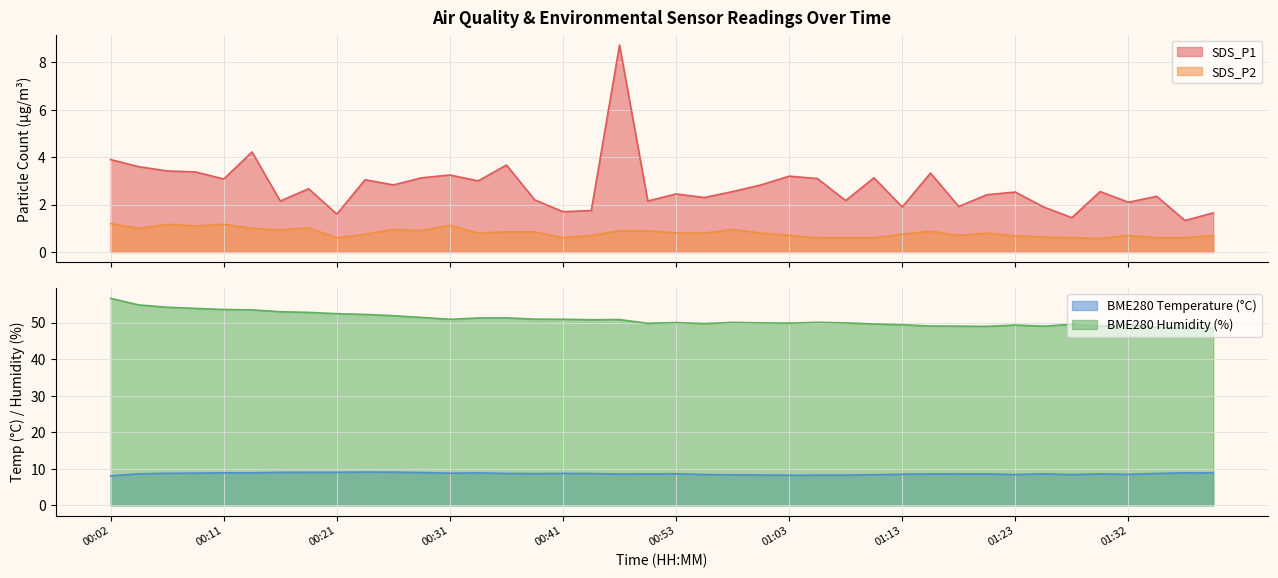

Is it true that BME280_temperature equals 8.4 at 00:56?

True